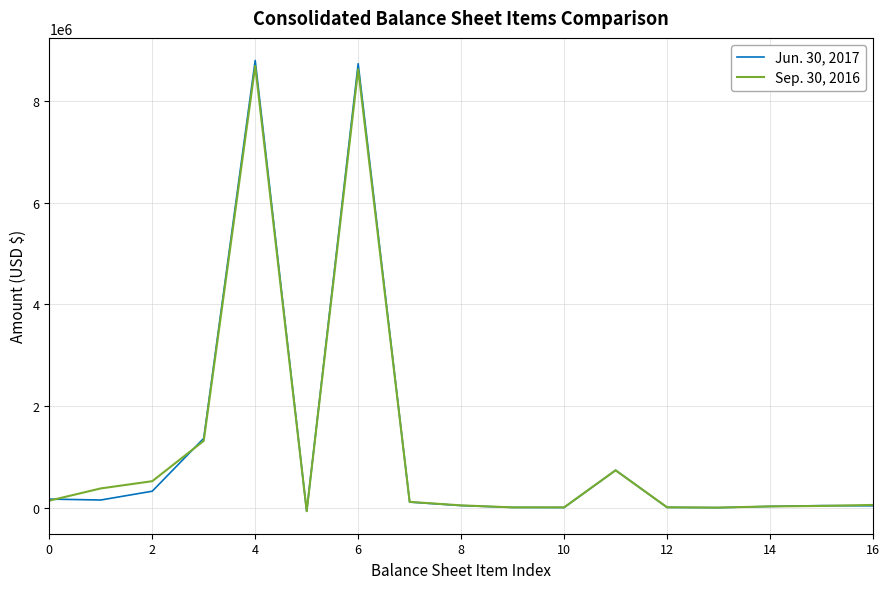

Which series has the widest spread of values?

Jun. 30, 2017